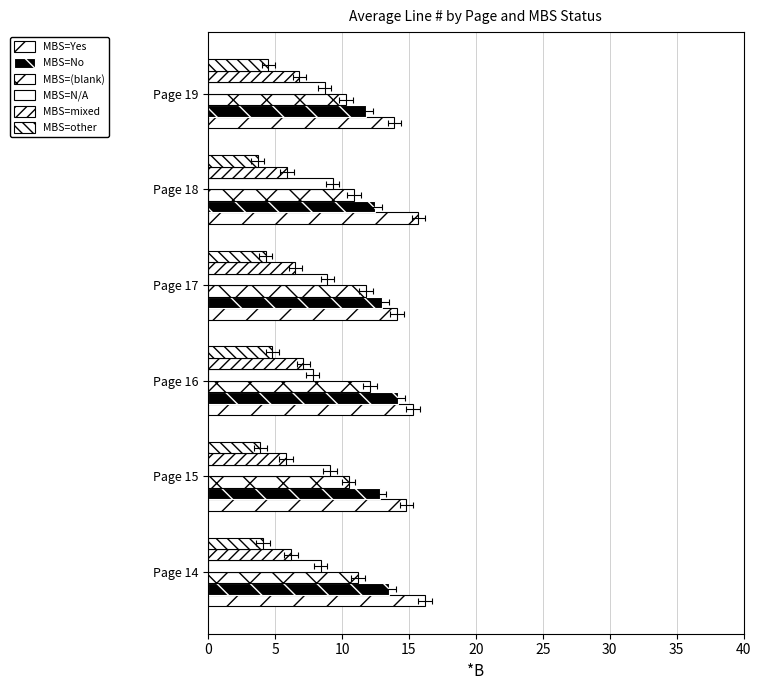

Between Page 14 and Page 17, which series saw the biggest shift?

MBS=Yes